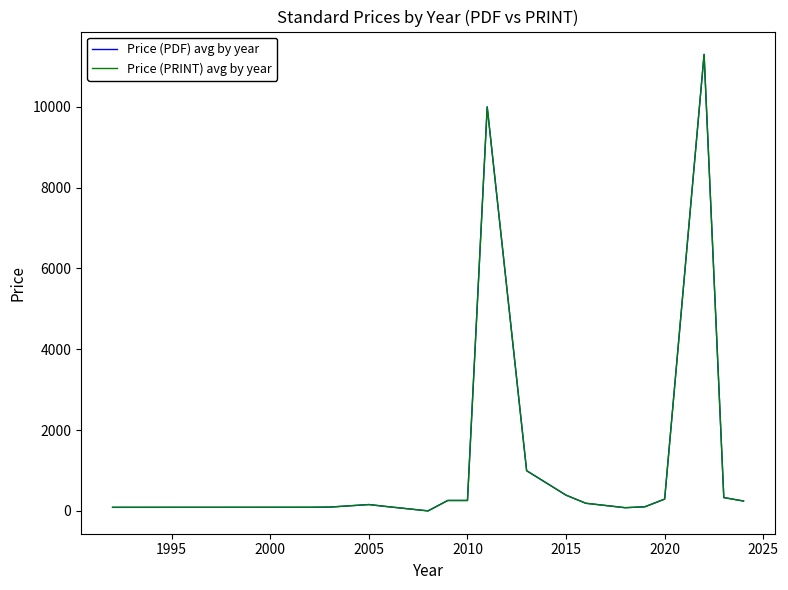

Is this an area chart (filled region under the line)?

No